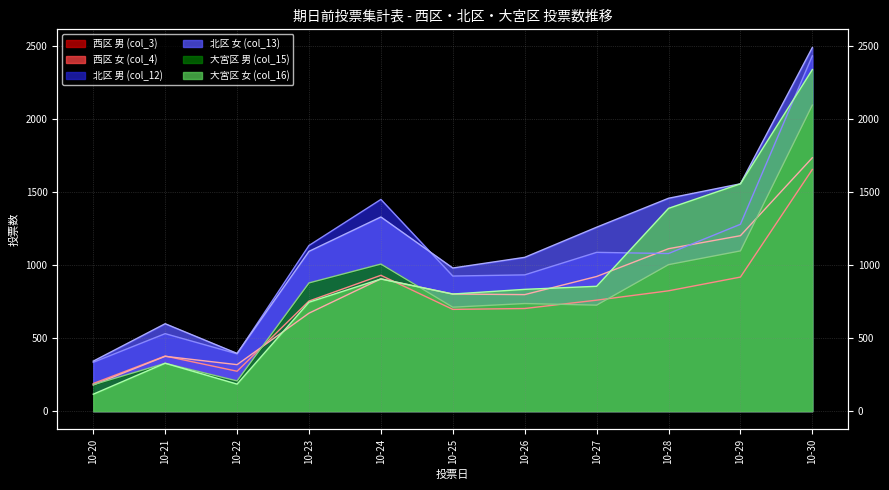

What is the difference between the highest and lowest values at 2021-10-29?

638